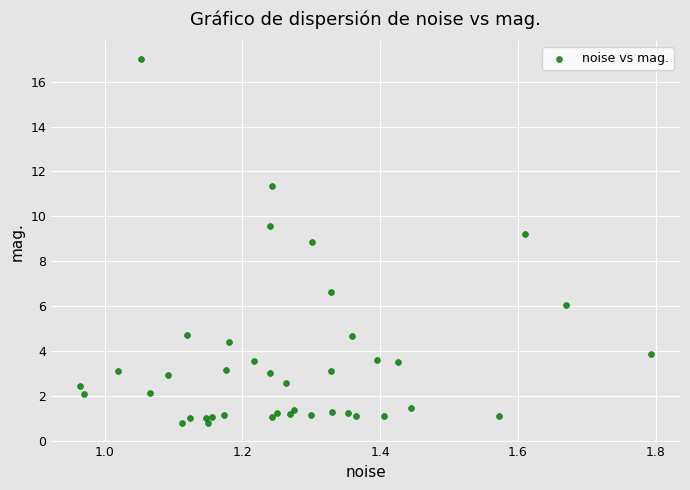

What Y value in the scatter plot is closest to 8?

8.9